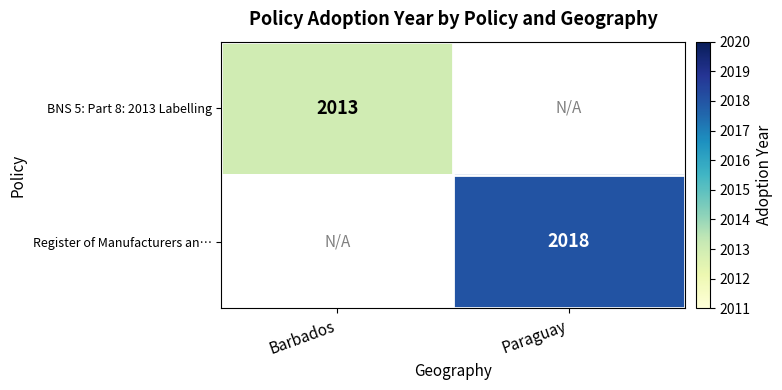

The value of BNS 5: Part 8: 2013 Labelling at Barbados is 771. True or false?

False